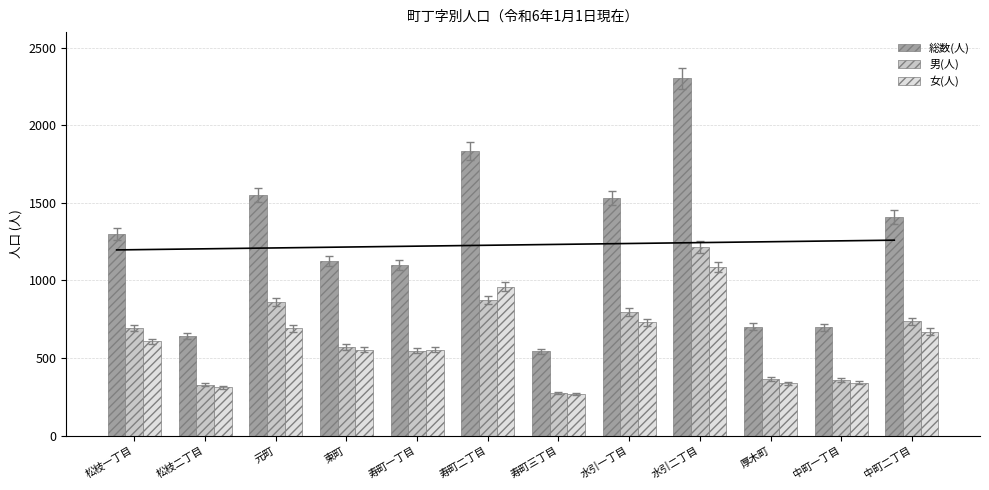

Reading left to right, extract all data points from this chart.

総数(人): 松枝一丁目=1302	松枝二丁目=642	元町=1549	東町=1126	寿町一丁目=1099	寿町二丁目=1834	寿町三丁目=545	水引一丁目=1529	水引二丁目=2302	厚木町=702	中町一丁目=698	中町二丁目=1409
男(人): 松枝一丁目=695	松枝二丁目=329	元町=858	東町=572	寿町一丁目=546	寿町二丁目=874	寿町三丁目=276	水引一丁目=798	水引二丁目=1216	厚木町=364	中町一丁目=358	中町二丁目=738
女(人): 松枝一丁目=607	松枝二丁目=313	元町=691	東町=554	寿町一丁目=553	寿町二丁目=960	寿町三丁目=269	水引一丁目=731	水引二丁目=1086	厚木町=338	中町一丁目=340	中町二丁目=671